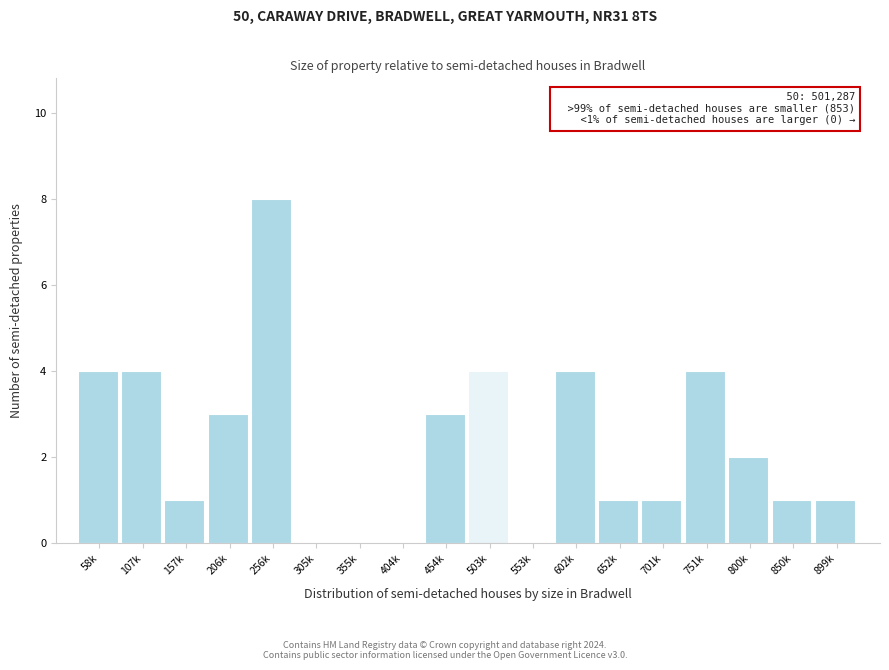

Reading right to left, transcribe all the data shown in this chart.

899k=1	850k=1	800k=2	751k=4	701k=1	652k=1	602k=4	553k=0	503k=4	454k=3	404k=0	355k=0	305k=0	256k=8	206k=3	157k=1	107k=4	58k=4